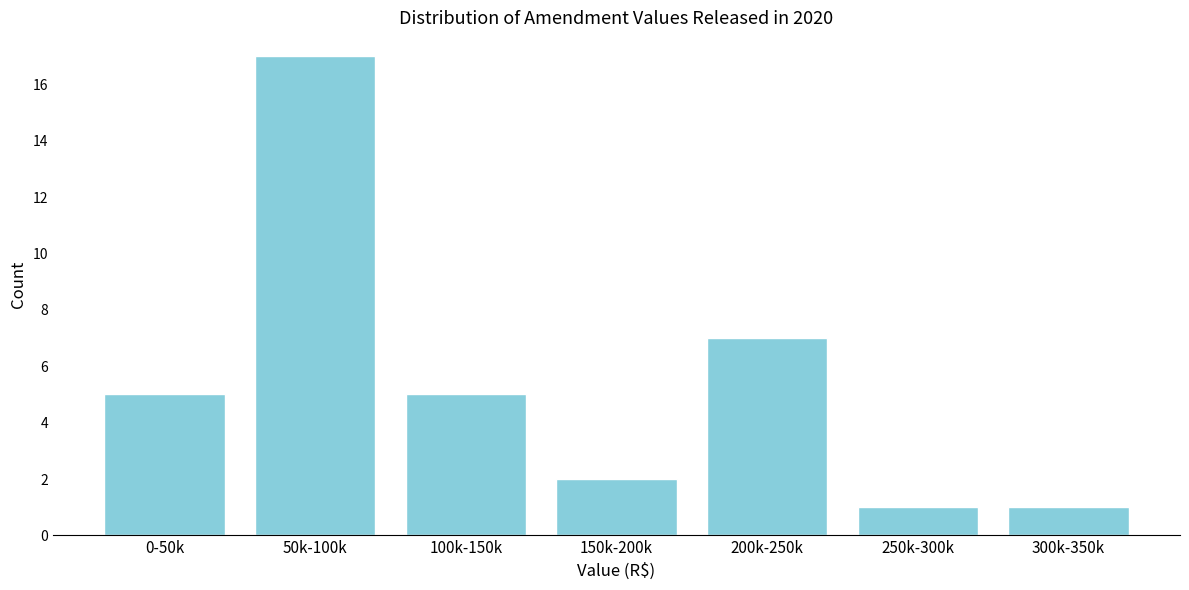

Reading right to left, list all the values displayed in this chart.

300k-350k=1	250k-300k=1	200k-250k=7	150k-200k=2	100k-150k=5	50k-100k=17	0-50k=5